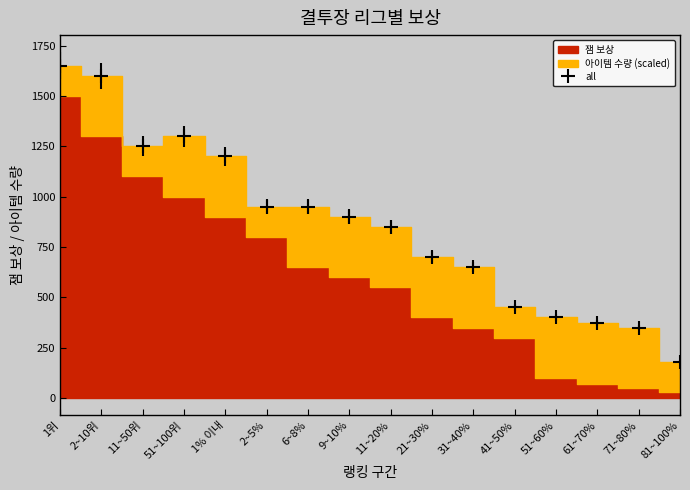

True or false: there are more than 0 points higher than both neighbors.

True